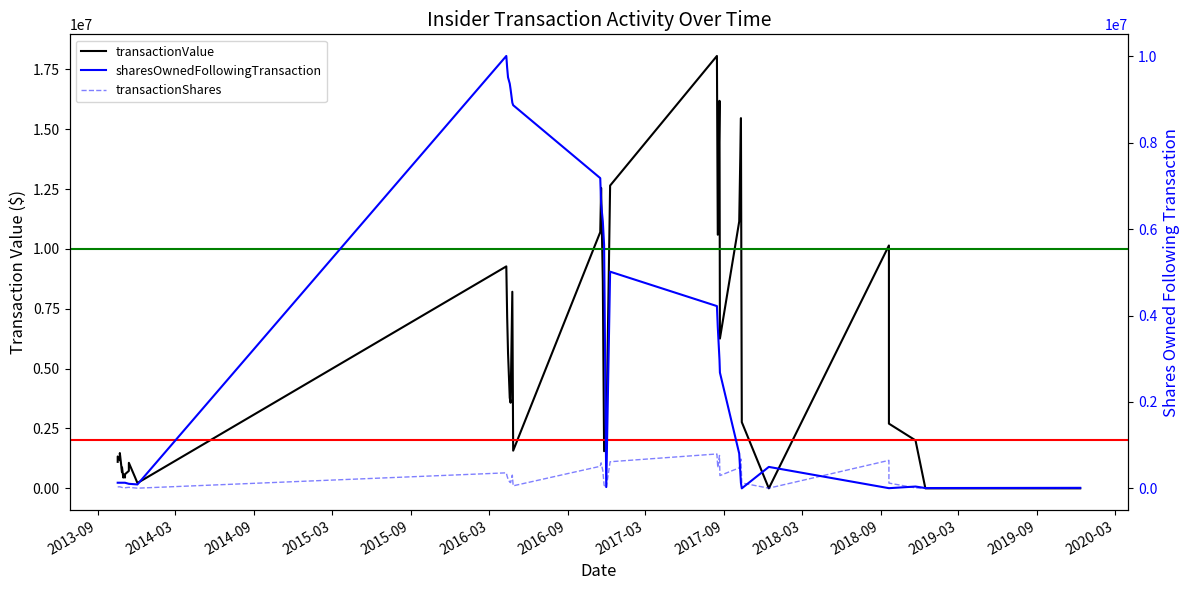

Reading right to left, transcribe all the data shown in this chart.

transactionValue: 0	0	2004105	2702892	10143338	0	2764600	15461897	11147685	6254553	16184900	10592970	18058165	12644769	1948050	1552125	8656131	12549784	10701352	1574034	8210810	3575402	3781987	5658352	7151206	9269866	222914	482786	1067028	728504	589876	450144	593104	450144	872911	675216	1473440	1172964	1331809	1106694
sharesOwnedFollowingTransaction: 12677	7763	42595	4693	4693	497196	597	125597	805594	2680747	2976878	3738999	4220557	5017250	31095	5634060	6181660	6591660	7183459	8871816	8930927	9237816	9371816	9516816	9734125	10012032	90768	95613	105768	105768	130768	130768	130768	130768	130768	130768	130768	130768	130768	130768
transactionShares: 4914	3070	11500	122574	648551	4826	125000	679997	475153	296131	762121	481558	796693	616810	15000	72600	410000	591799	511074	59111	306889	134000	145000	217309	277907	359784	4845	10155	24218	24218	14400	14400	14400	14400	21600	21600	36697	36697	34687	34687